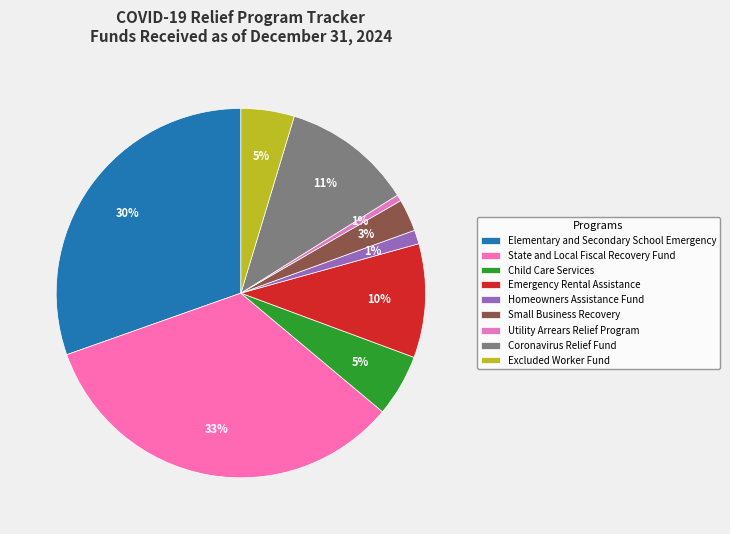

How many slices are in this pie chart?

9